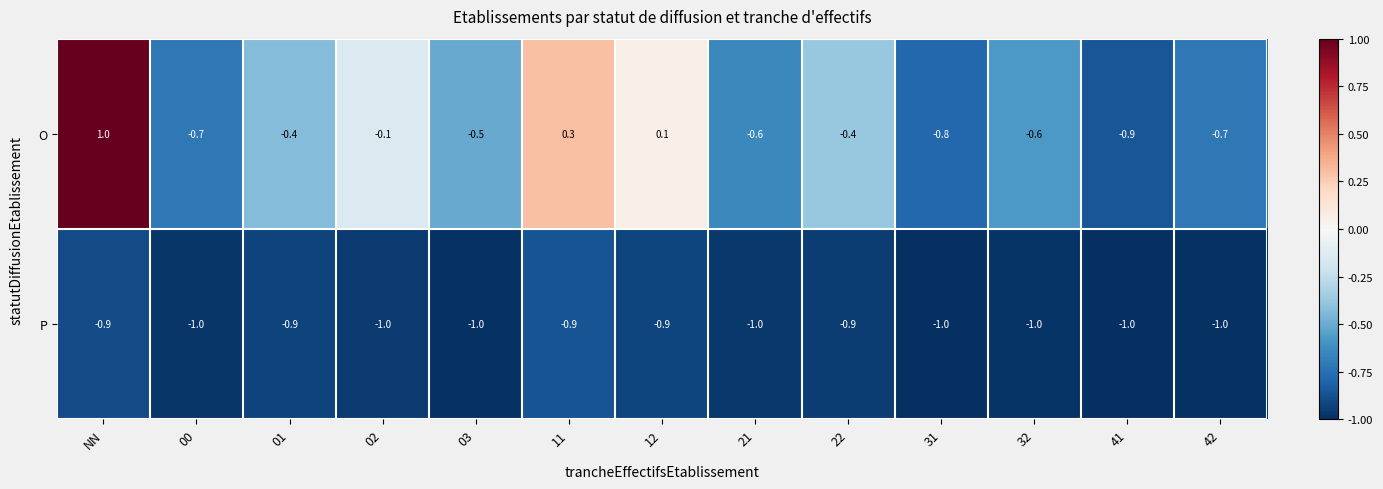

What is the average value of the P series?

-1.0